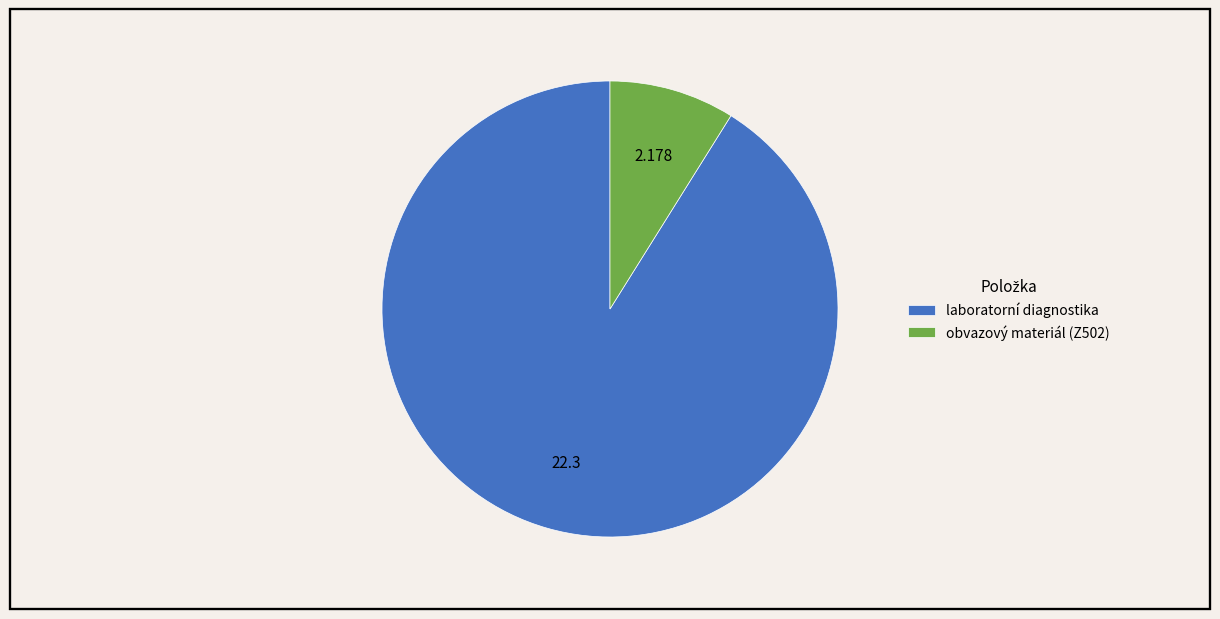

Is the sum of obvazový materiál (Z502) and laboratorní diagnostika greater than half?

Yes